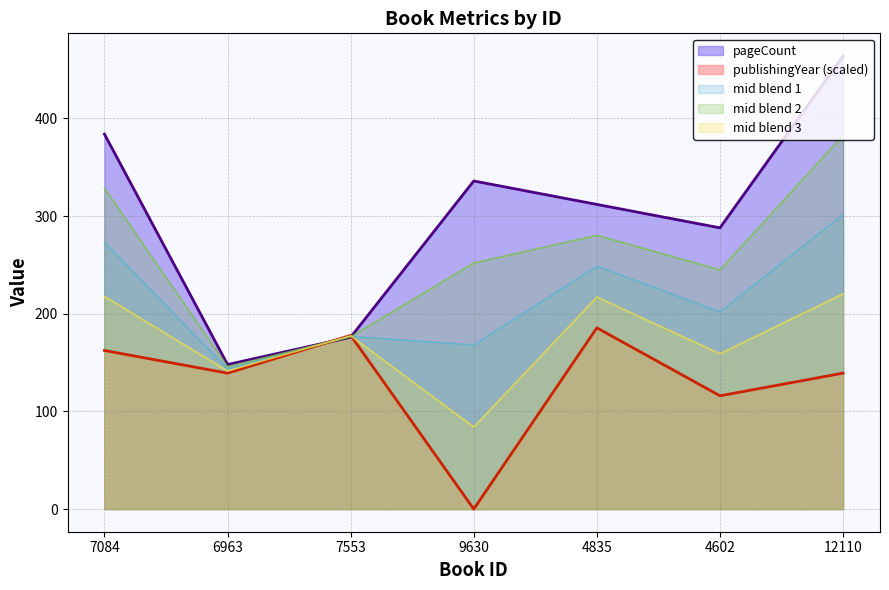

How many times do publishingYear and pageCount cross each other?

2